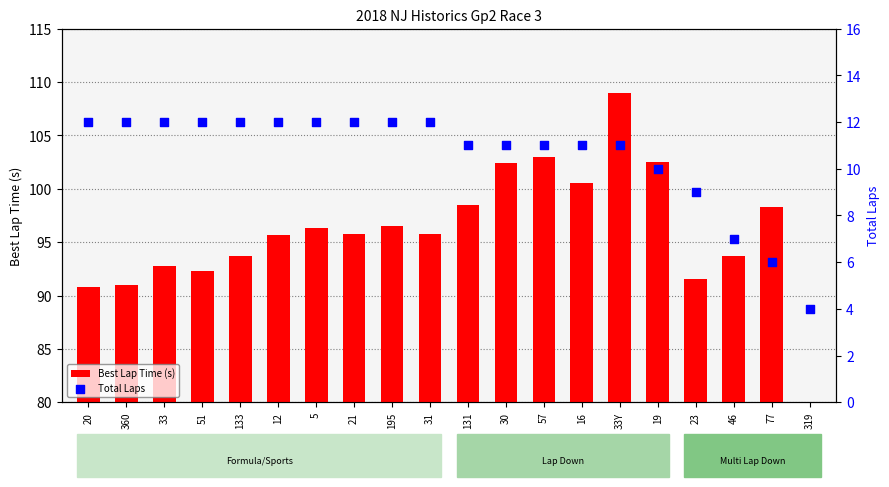

Which series reaches the minimum Y coordinate?

Best Lap Time (s)